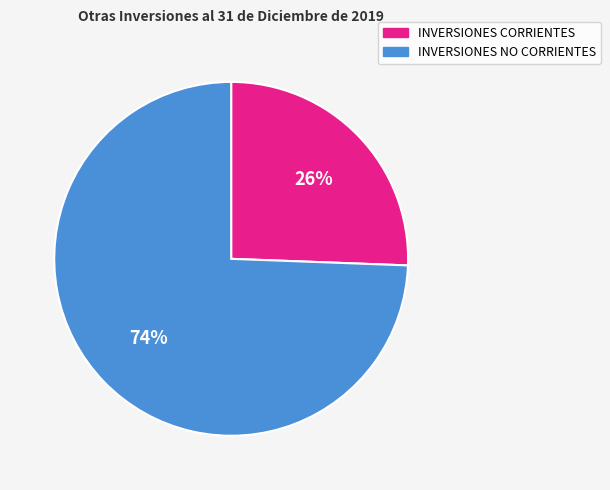

To the nearest percent, what is the average slice percentage?

50%